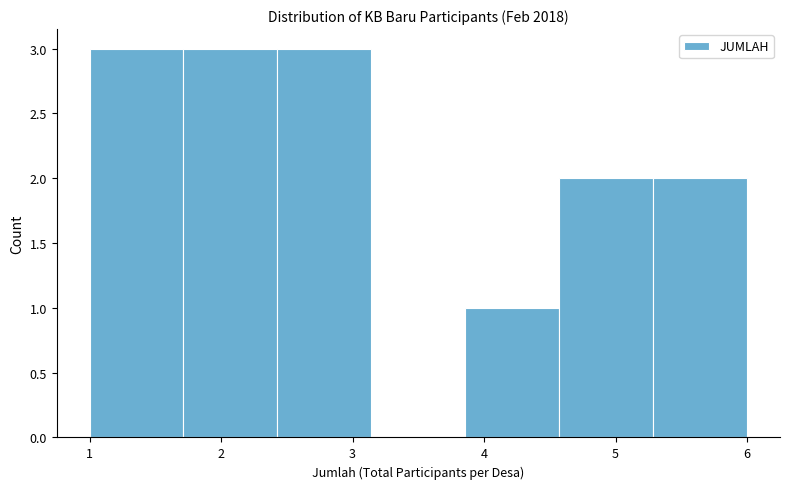

Reading left to right, transcribe this chart: for each bar, give the range it covers on the x-axis and its height. Neither the bar edges nor the heights are printed on the chart, so give them approximately, as read against the axes.

1.0 to 1.7: 3
1.7 to 2.4: 3
2.4 to 3.1: 3
3.1 to 3.9: 0
3.9 to 4.6: 1
4.6 to 5.3: 2
5.3 to 6.0: 2